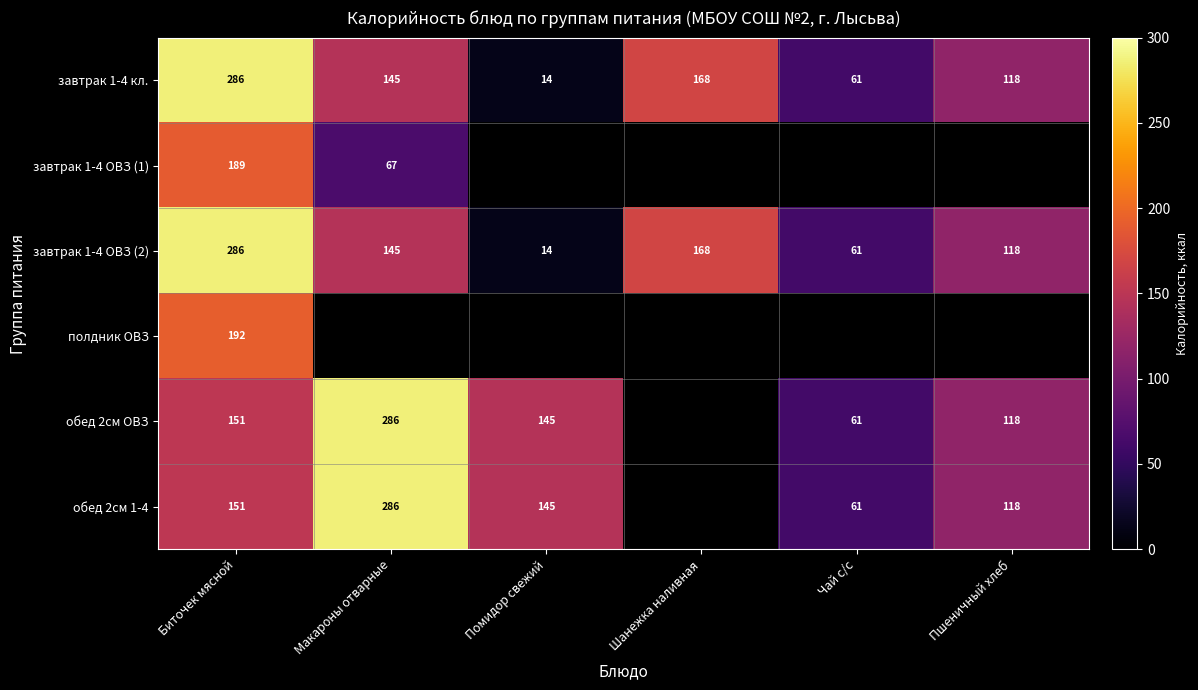

At which label is завтрак 1-4 ОВЗ (2) closest to 150?

Макароны отварные